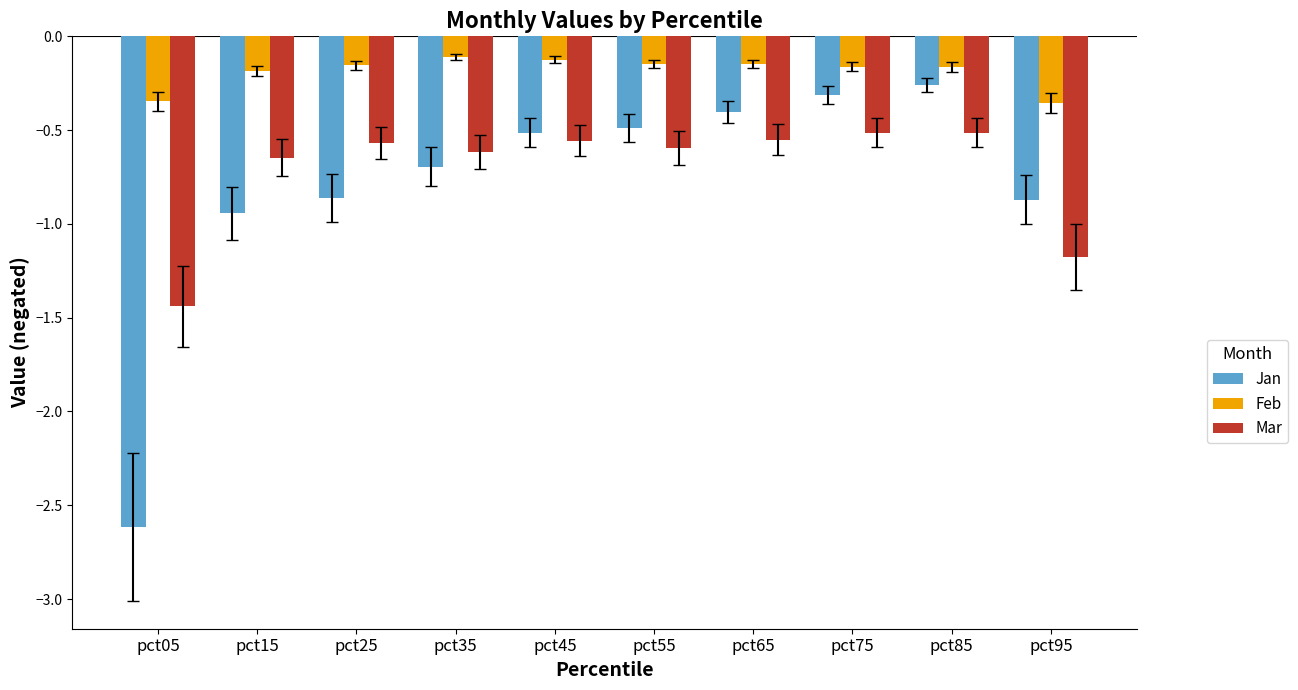

What is the total value across all series at pct55?

-1.2